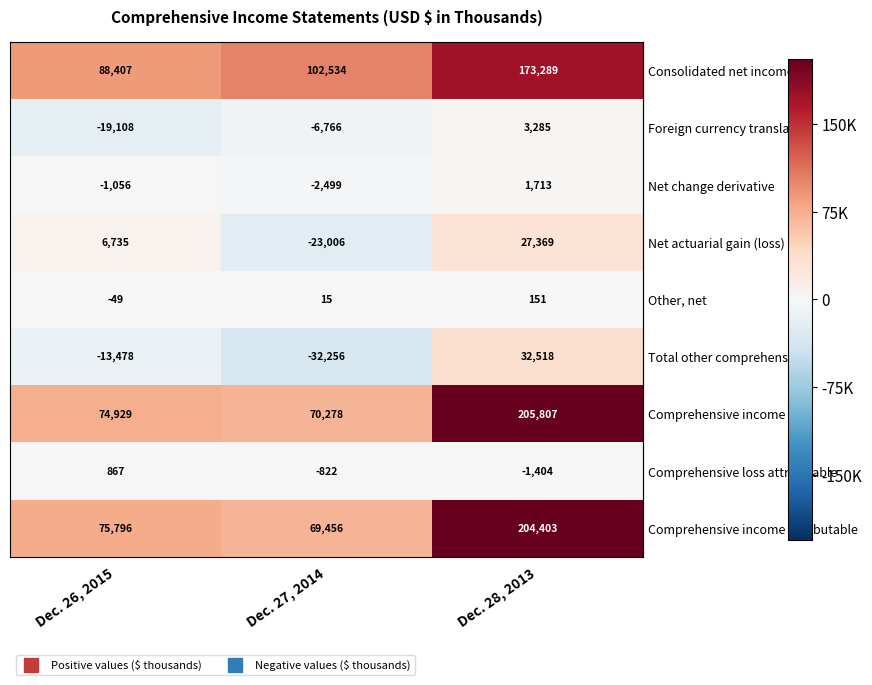

What is the total value across all series at Dec. 28, 2013?

647131